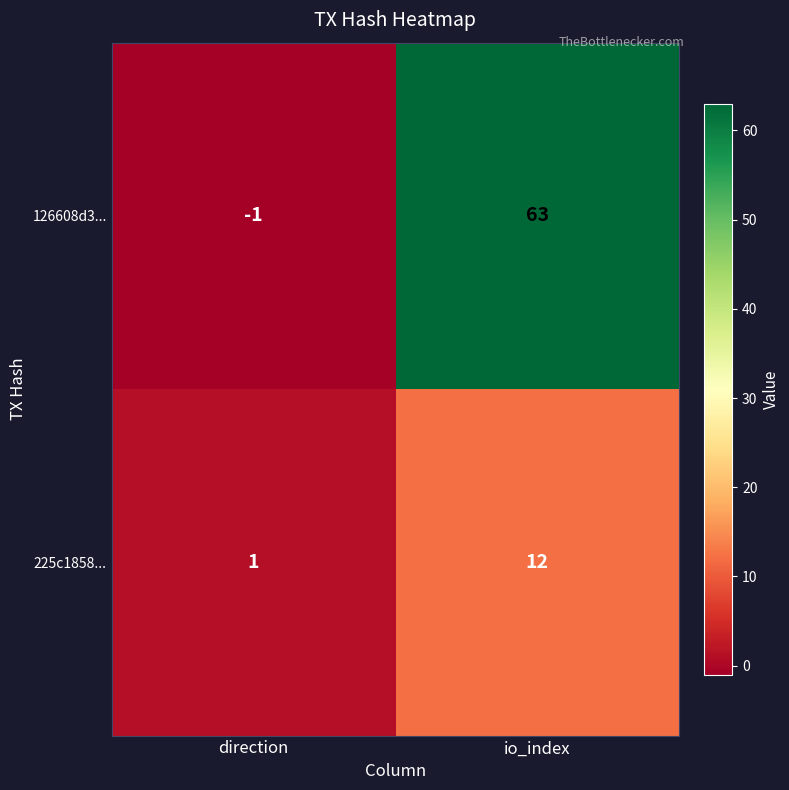

Which label corresponds to the largest value in the chart?

io_index